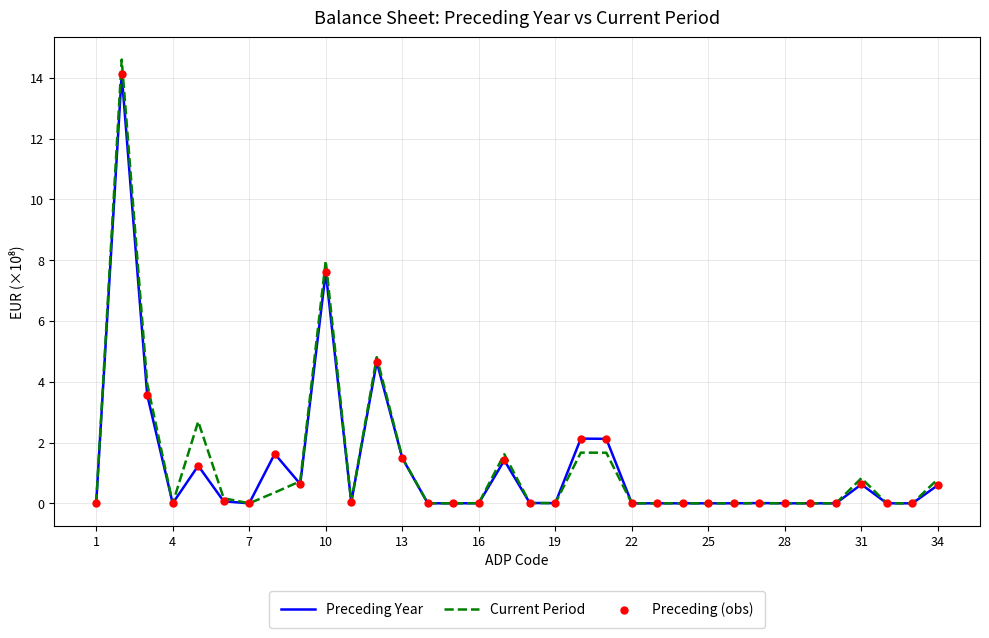

What is the highest value of the Current Period series?

14.6